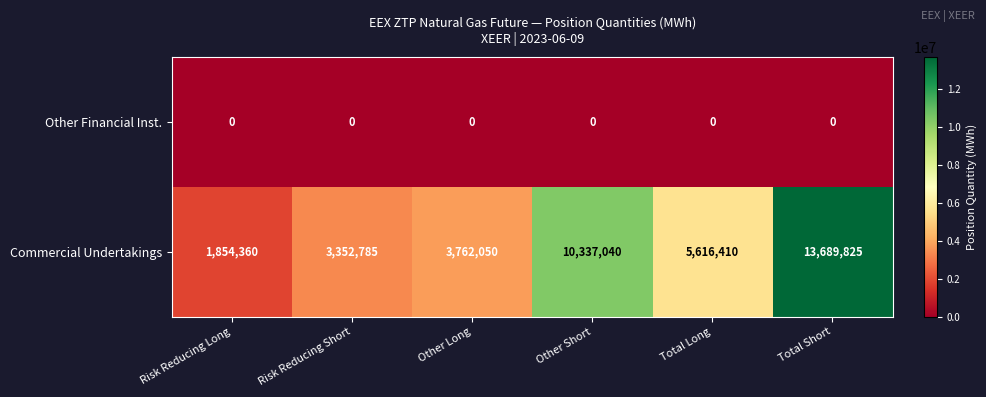

What is the spread (max minus min) of values at Other Short?

10337040